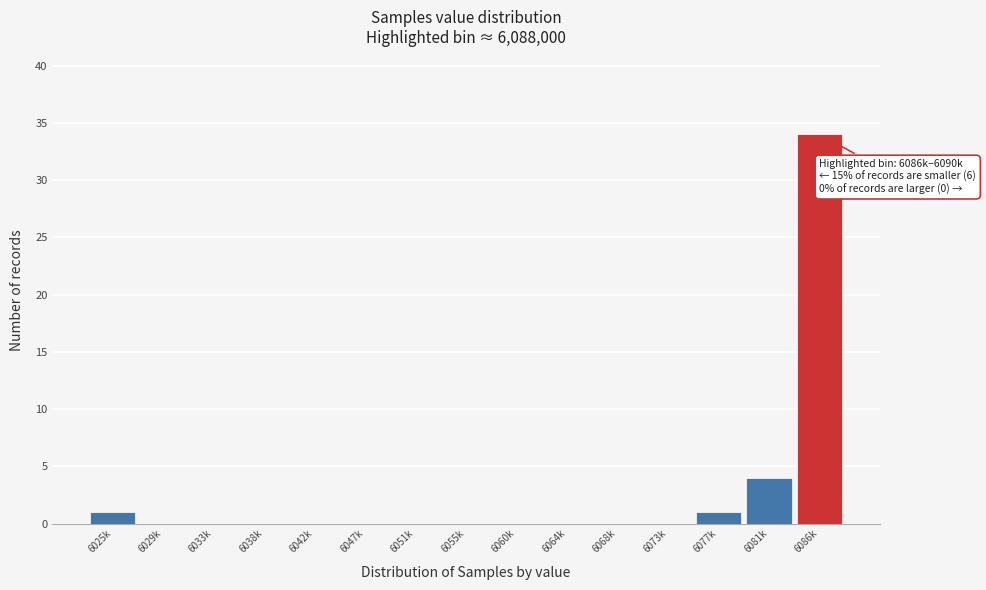

Reading left to right, list all the values displayed in this chart.

6025k=1	6029k=0	6033k=0	6038k=0	6042k=0	6047k=0	6051k=0	6055k=0	6060k=0	6064k=0	6068k=0	6073k=0	6077k=1	6081k=4	6086k=34